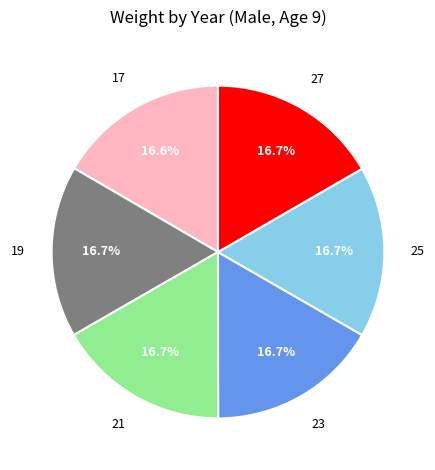

Is there a majority slice in this chart?

No